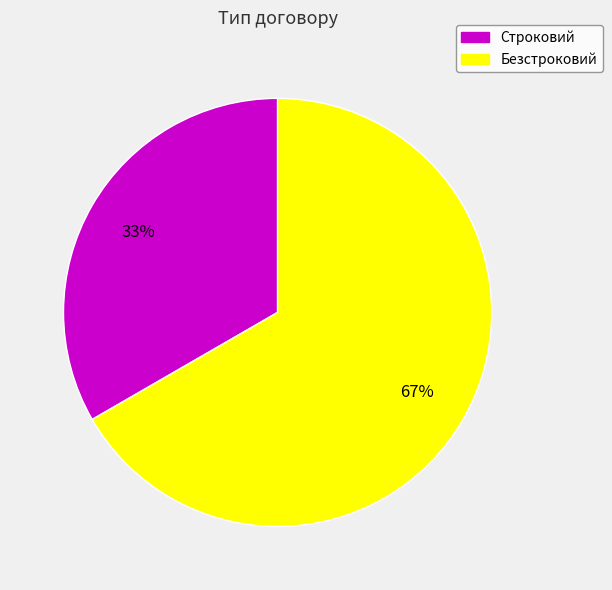

Does any single category account for the majority?

Yes